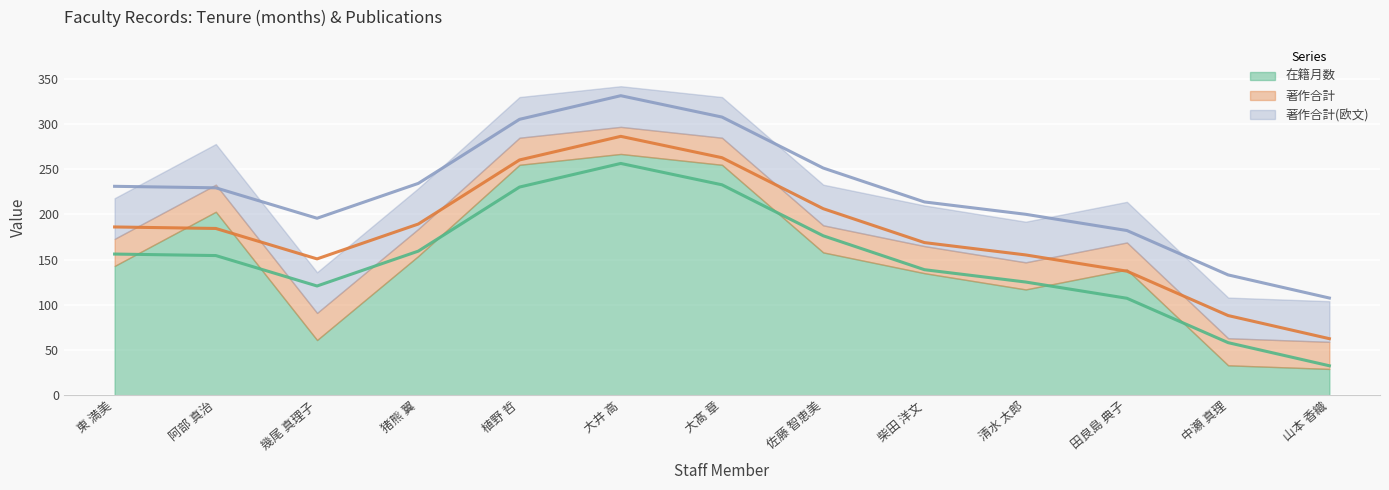

True or false: 著作合計 and 著作合計(欧文) intersect in this chart.

False